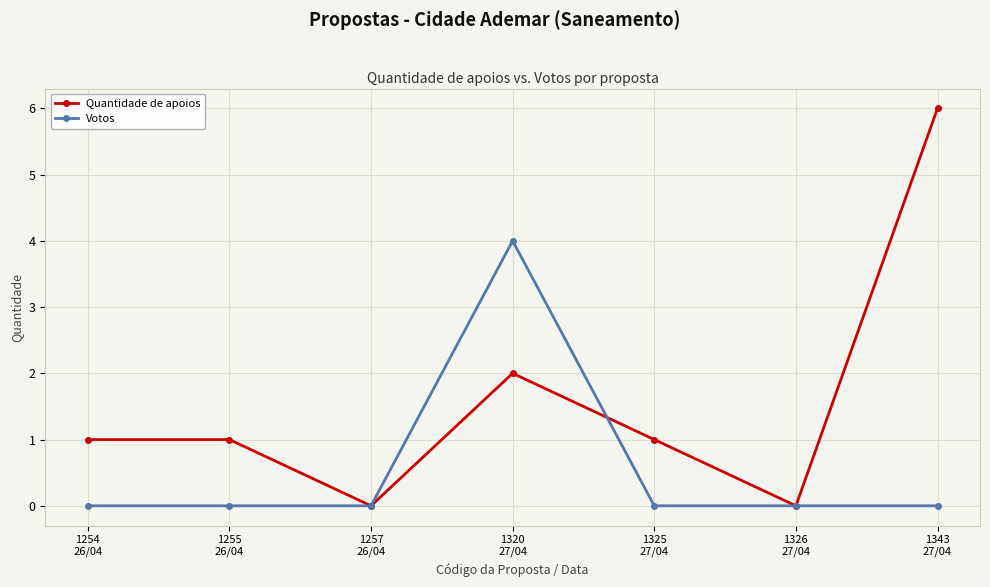

What is the total value across all series at 1320
27/04?

6